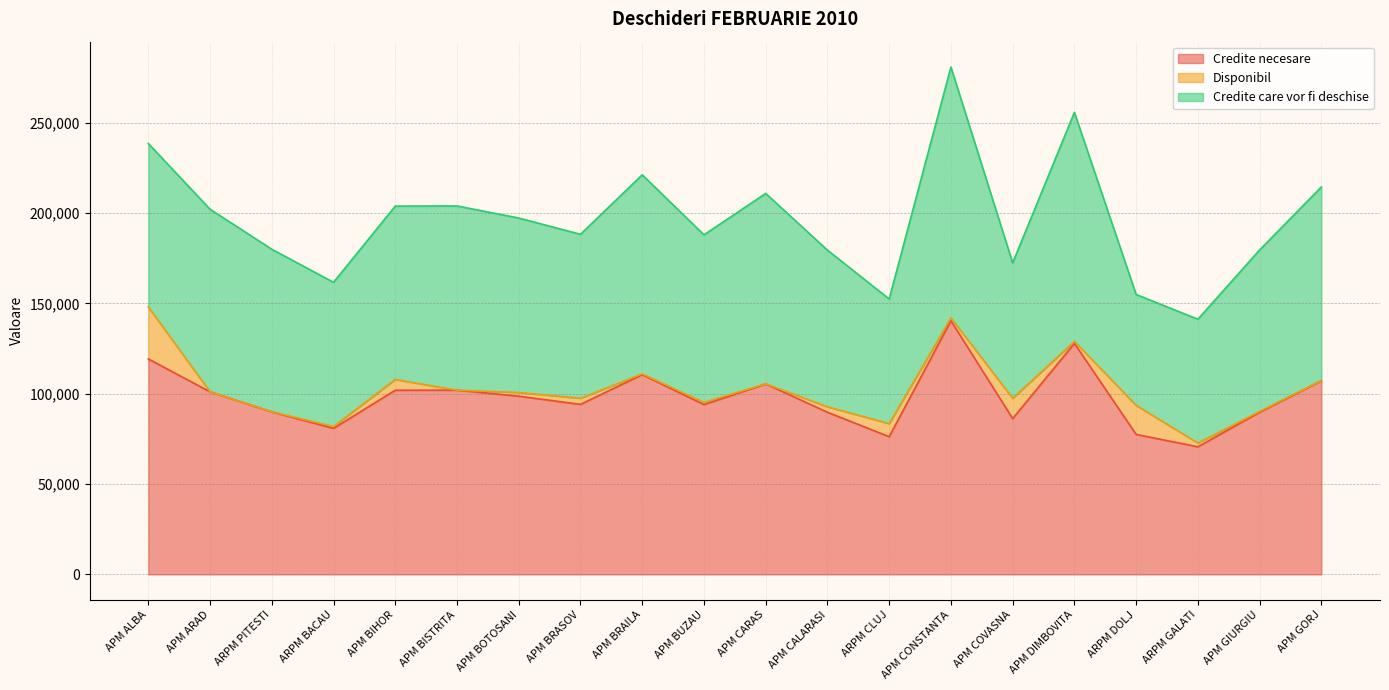

How many interior local peaks does the Credite care vor fi deschise series have?

6